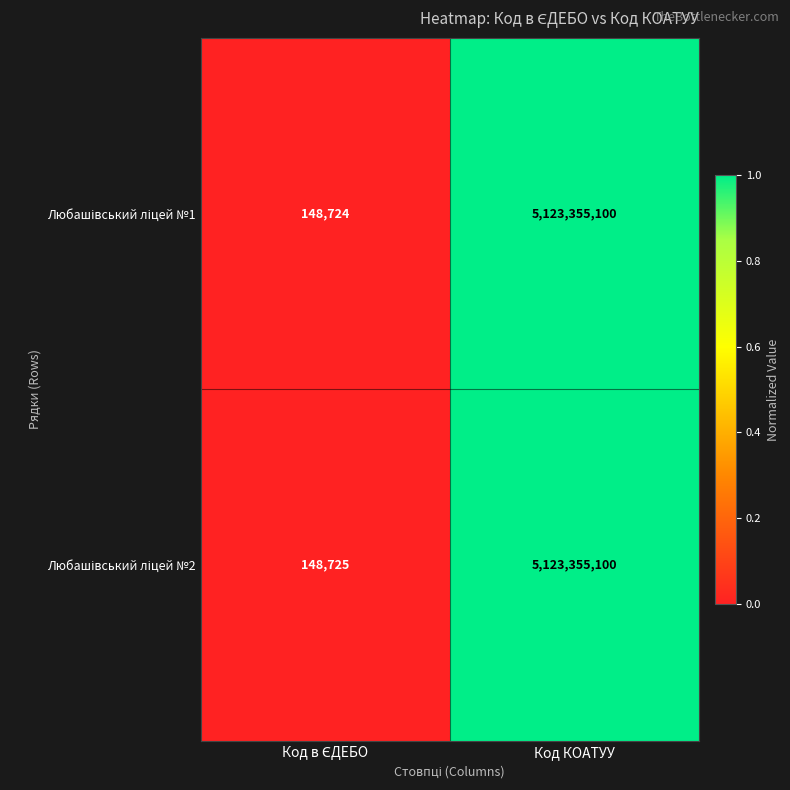

At which category is the sum across all series the highest?

Код КОАТУУ